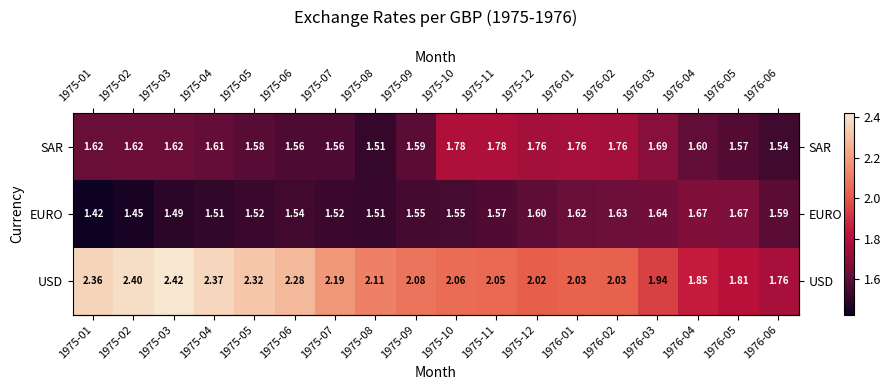

How many series are shown in this chart?

3